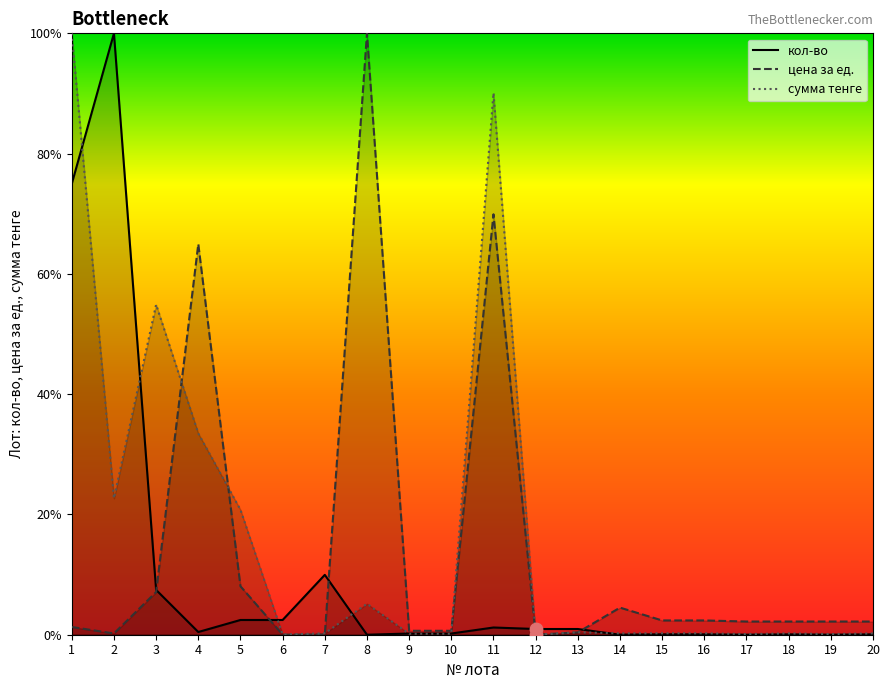

At which category is the sum across all series the highest?

1